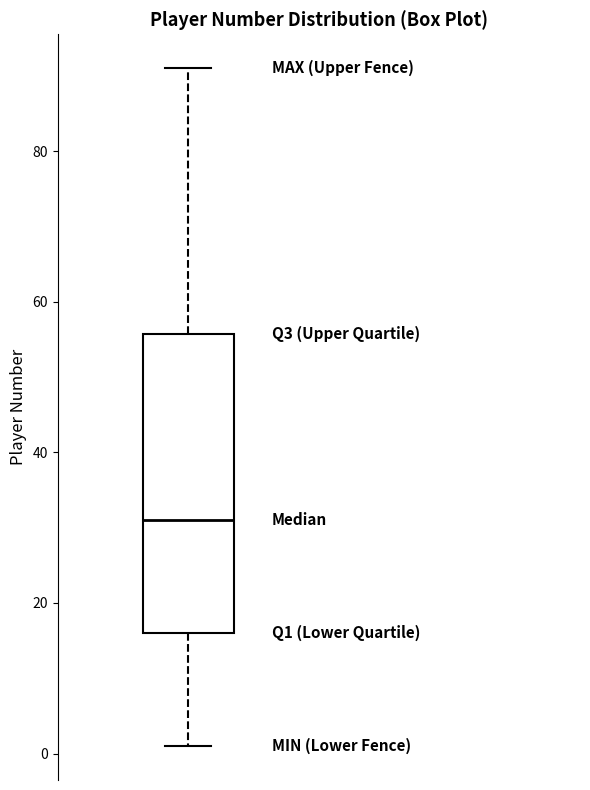

Transcribe this box plot: give where the median line is, the range the box spans, and where the two whiskers end, as read against the y-axis. The values are not printed on the chart, so give them approximately, as read against the axis.

median 32, box 16 to 56, whiskers 2 to 92